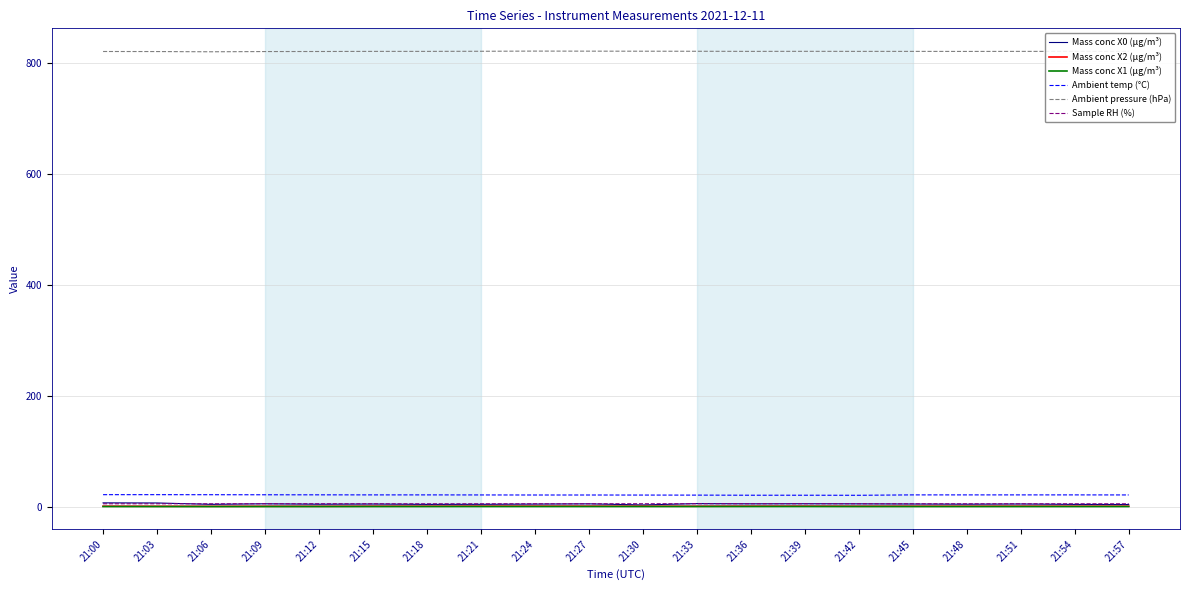

What is the difference between the maximum and second lowest values in the Ambient temp (°C) series?

1.0